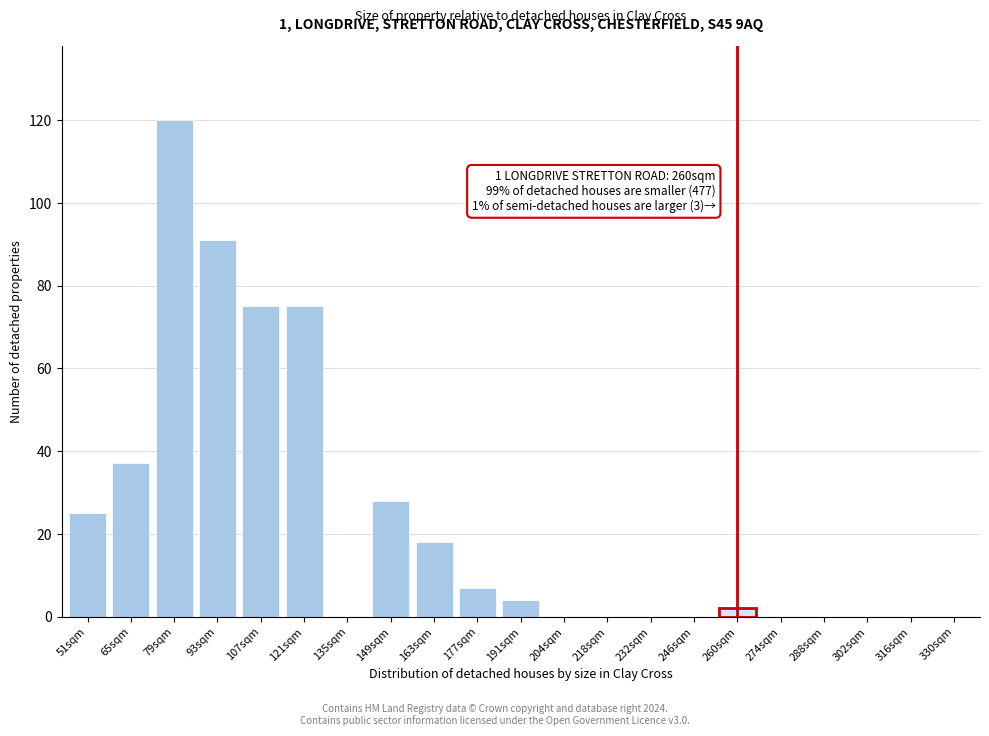

Reading left to right, what are all the values shown in this chart?

51sqm=25	65sqm=37	79sqm=120	93sqm=91	107sqm=75	121sqm=75	135sqm=0	149sqm=28	163sqm=18	177sqm=7	191sqm=4	204sqm=0	218sqm=0	232sqm=0	246sqm=0	260sqm=2	274sqm=0	288sqm=0	302sqm=0	316sqm=0	330sqm=0